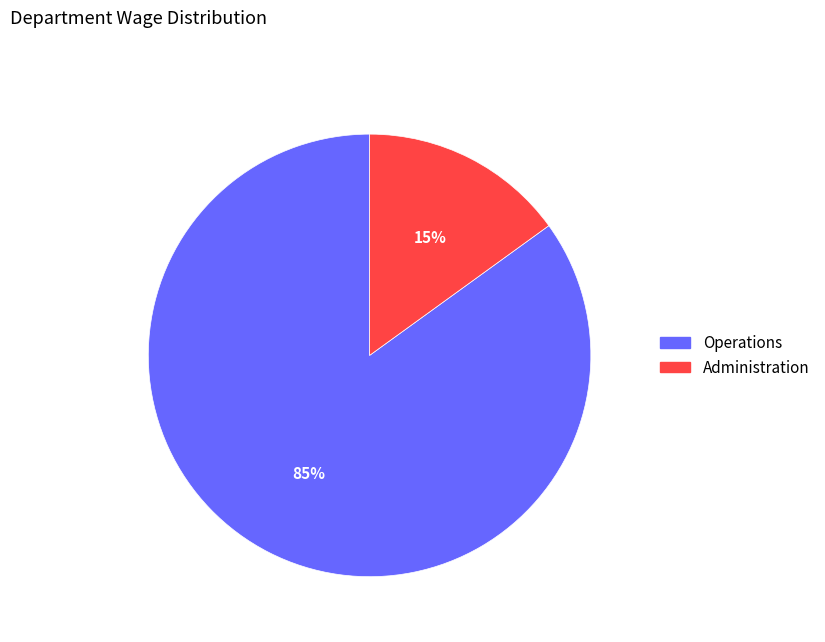

Do Administration and Operations together represent more than half of the pie?

Yes